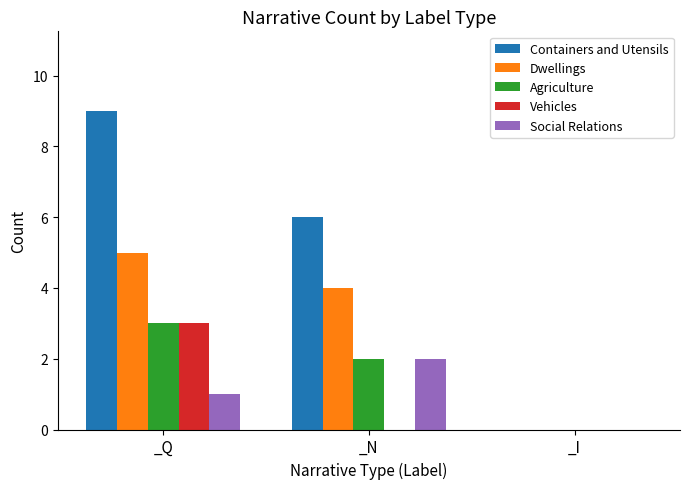

Are the bars horizontal?

No